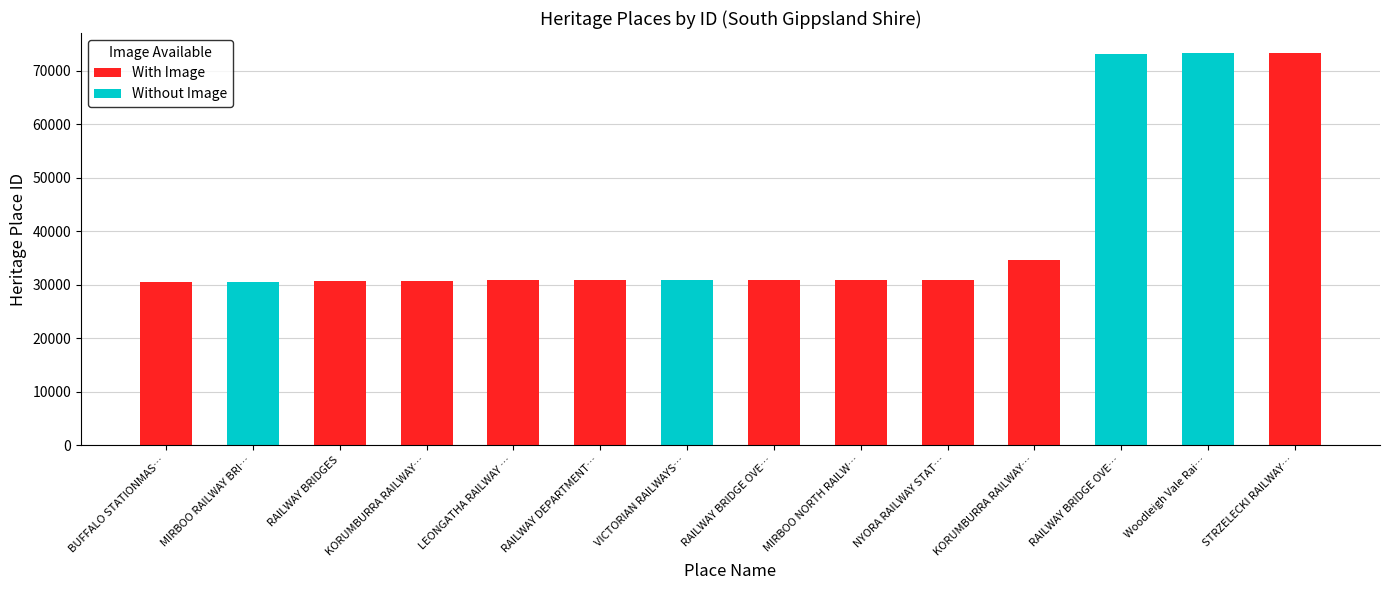

What is the difference between the maximum and minimum values in the Without Image series?

73265